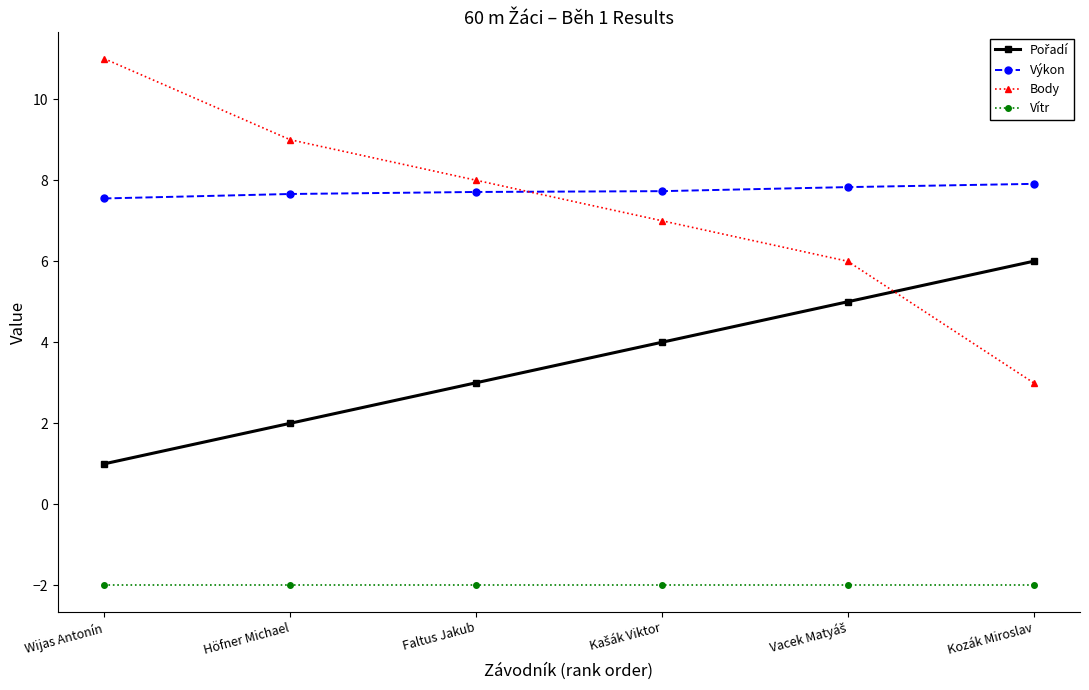

What position from the left is Faltus Jakub?

3